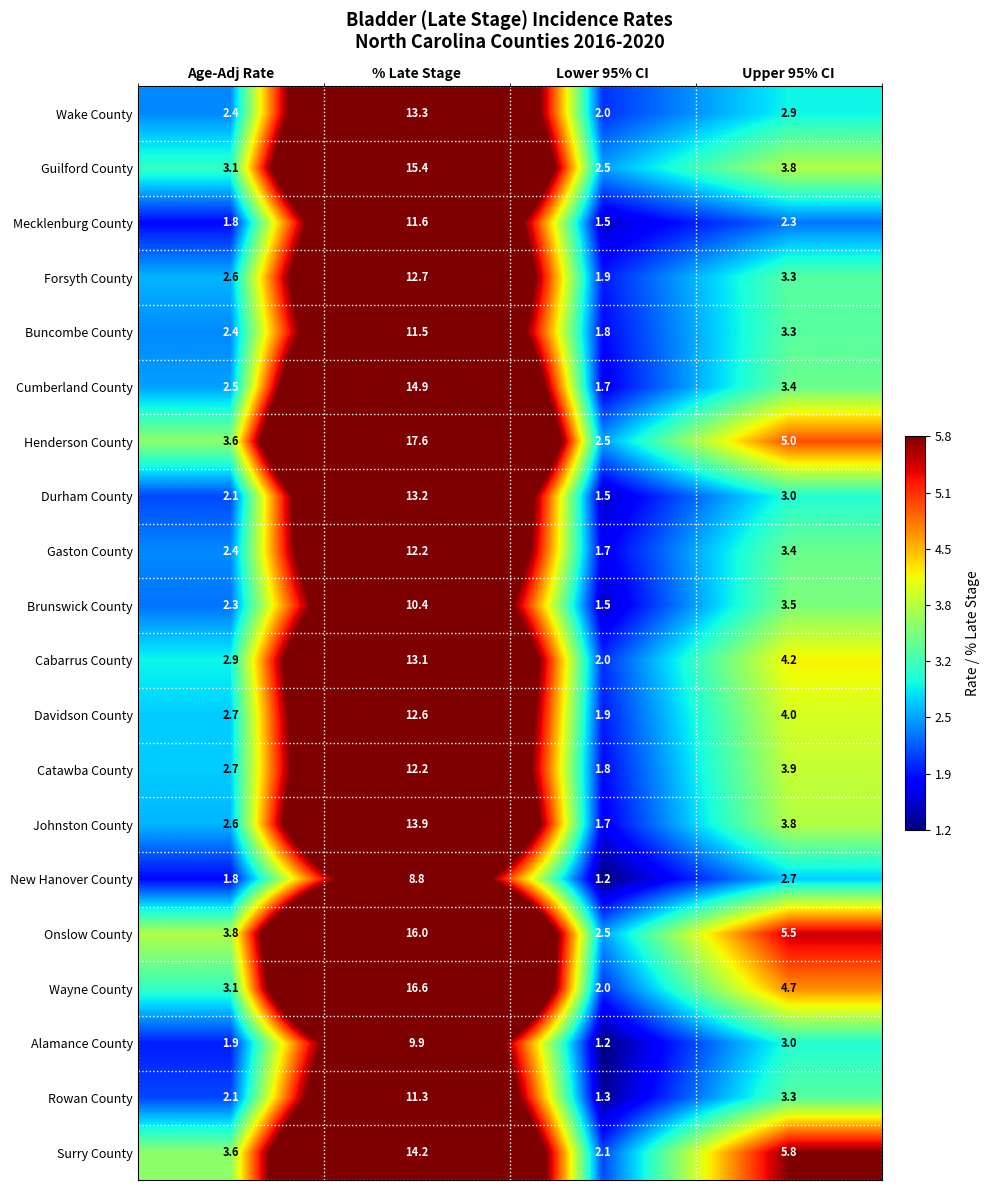

At how many categories does at least one series exceed 3?

3